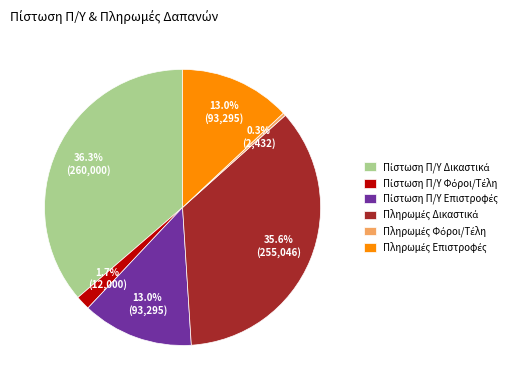

Is there any slice that represents more than half of the pie?

No